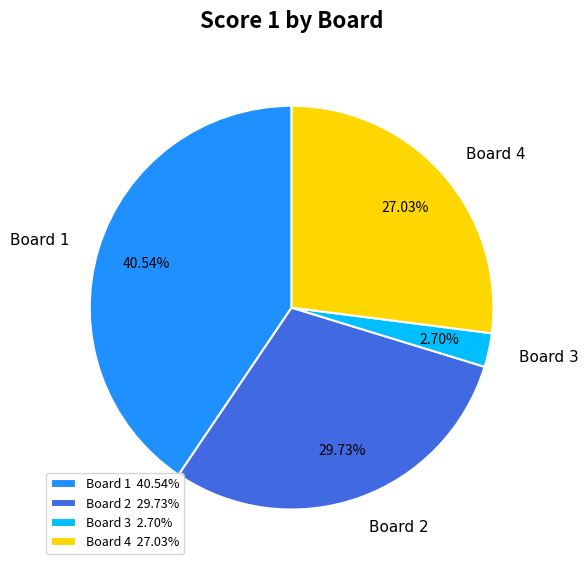

Which has a higher value, Board 2 or Board 4?

Board 2